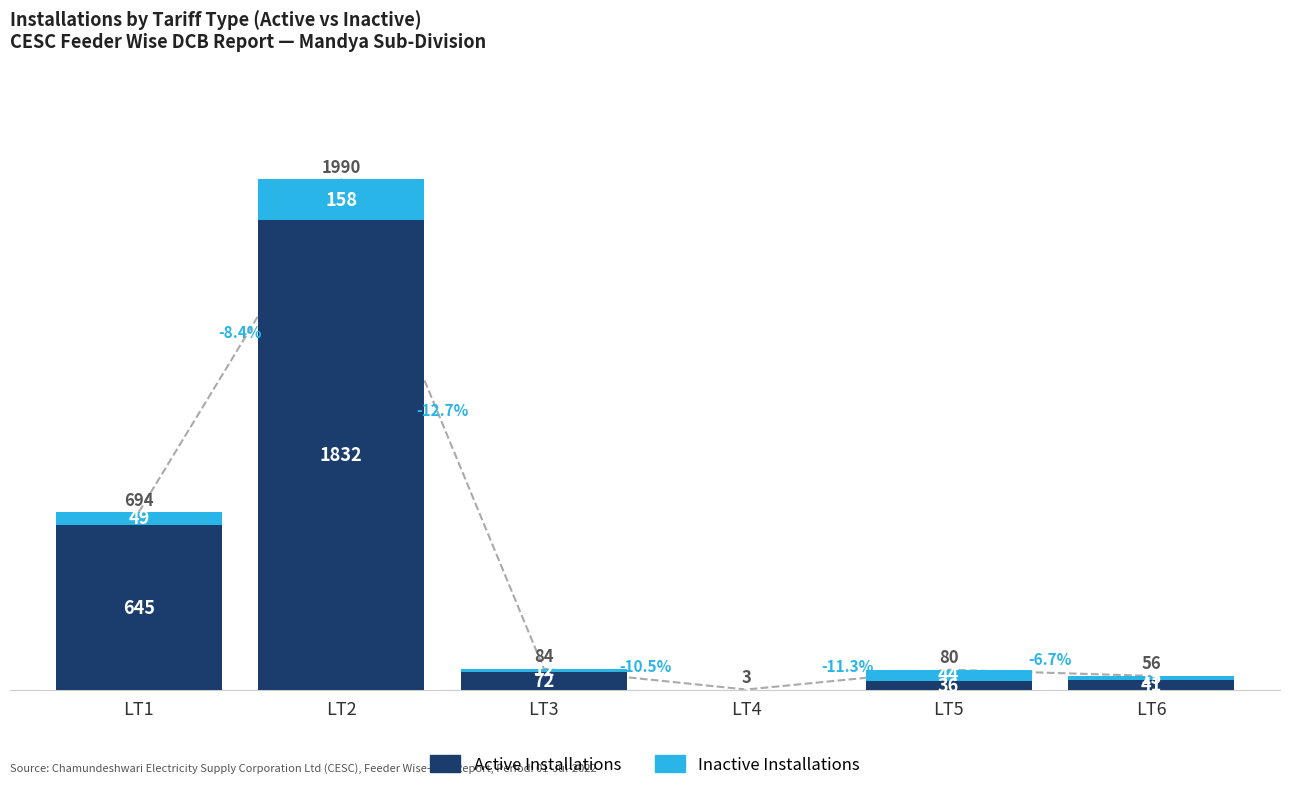

At which category does the chart reach its peak across all series?

LT2